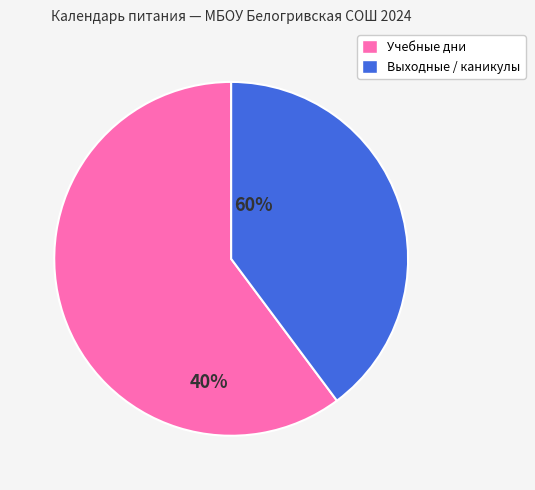

Is there any slice that represents more than half of the pie?

Yes